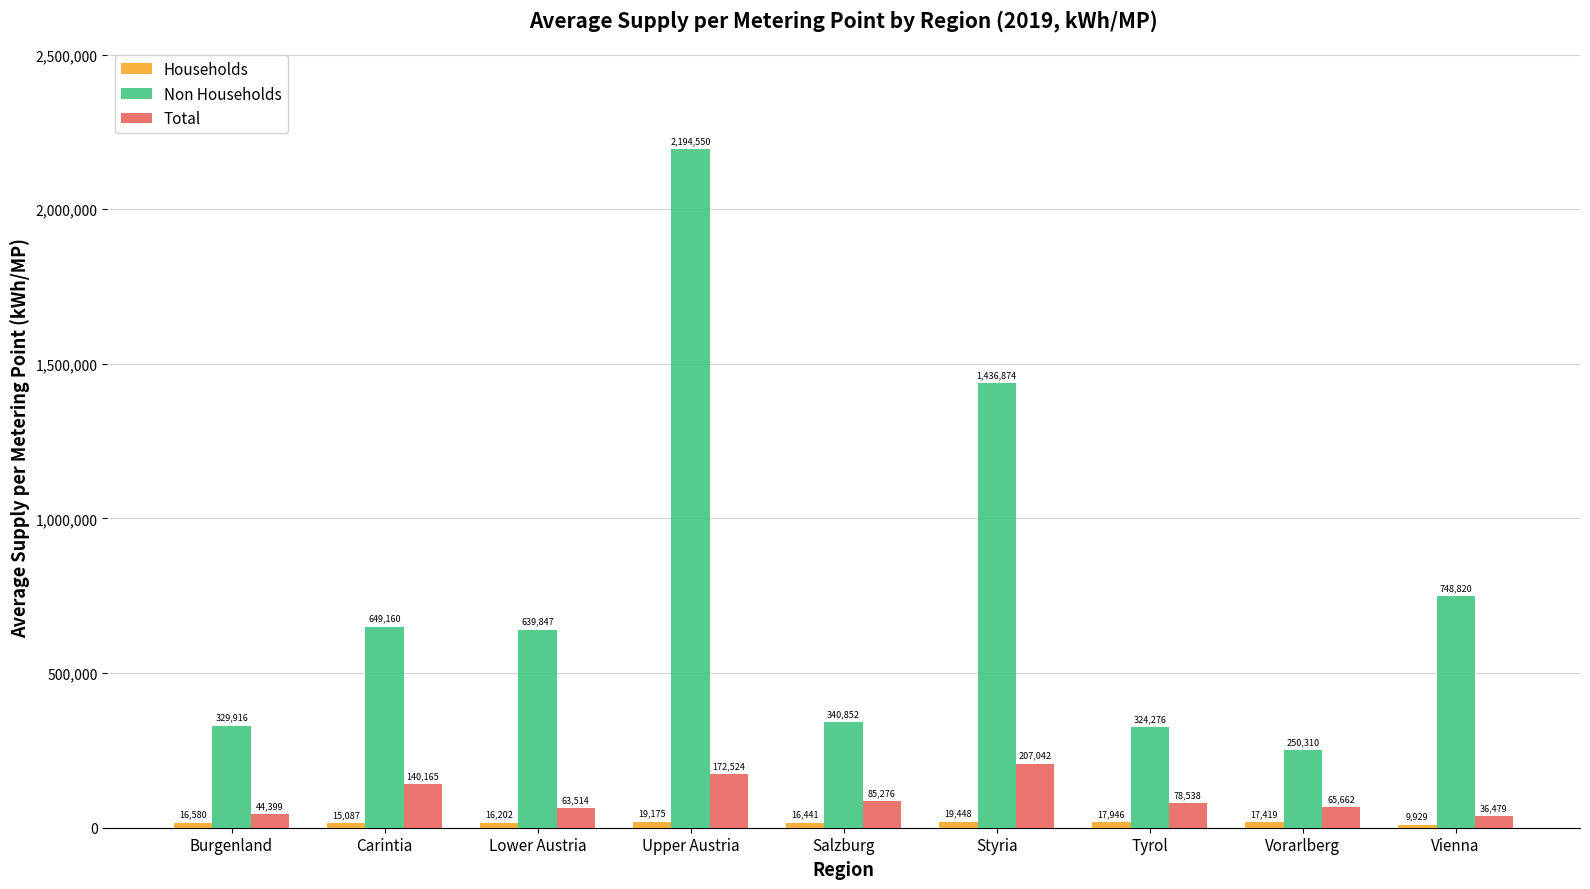

What position from the left is Salzburg?

5